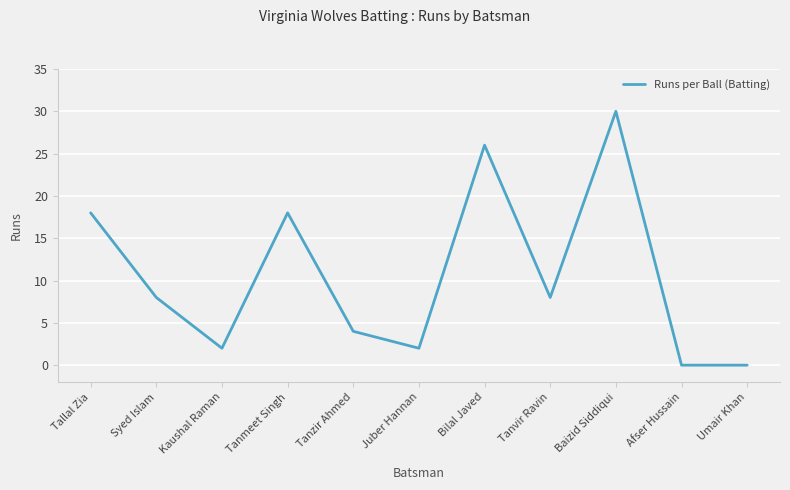

How many series are shown in this chart?

1